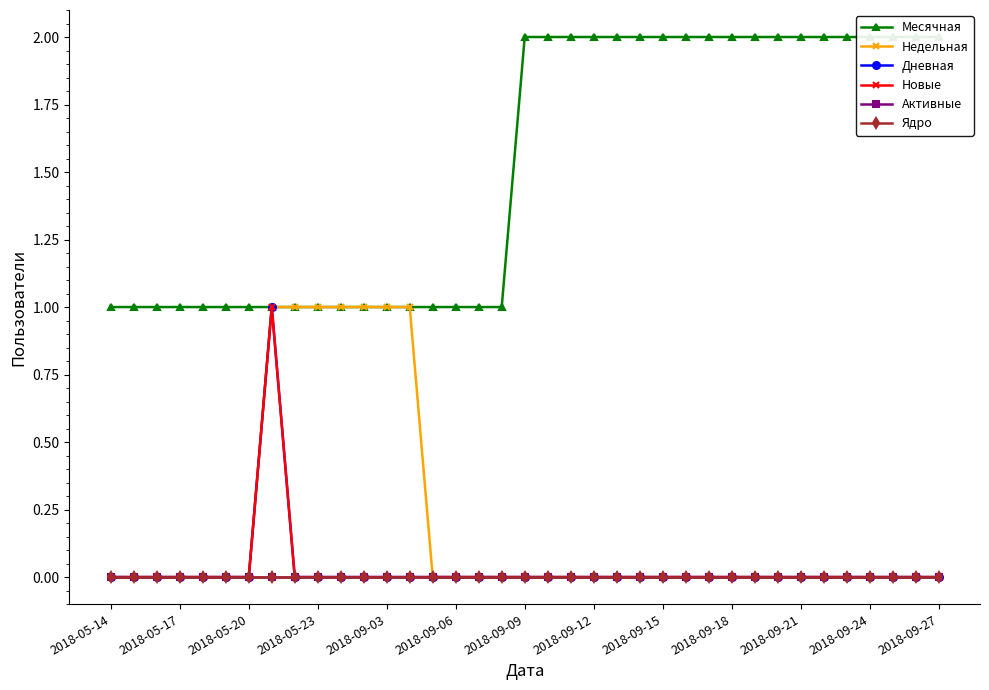

Between 2018-05-17 and 2018-09-24, which is larger?

2018-05-17